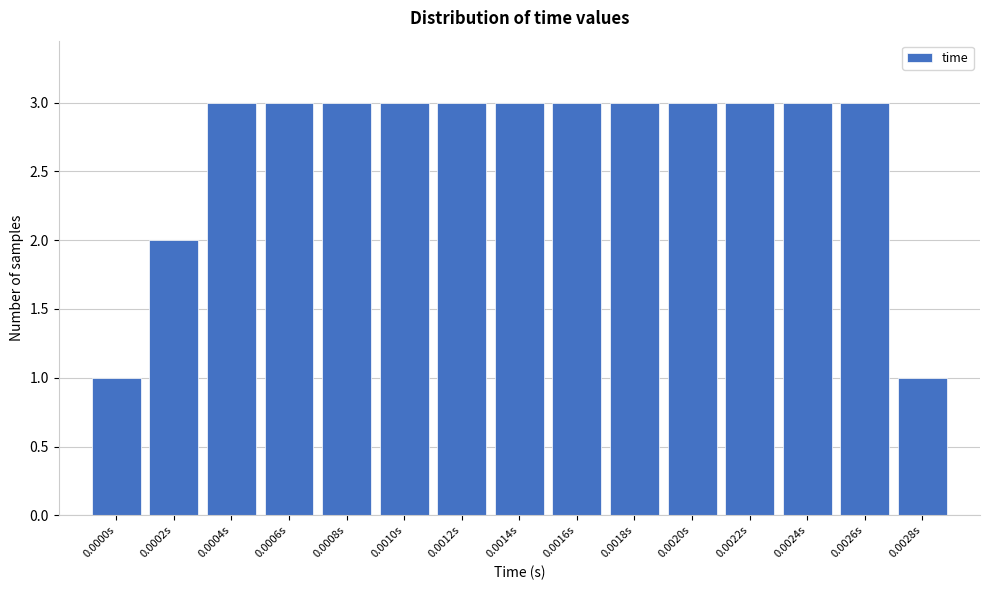

Reading right to left, list all the values displayed in this chart.

1	3	3	3	3	3	3	3	3	3	3	3	3	2	1